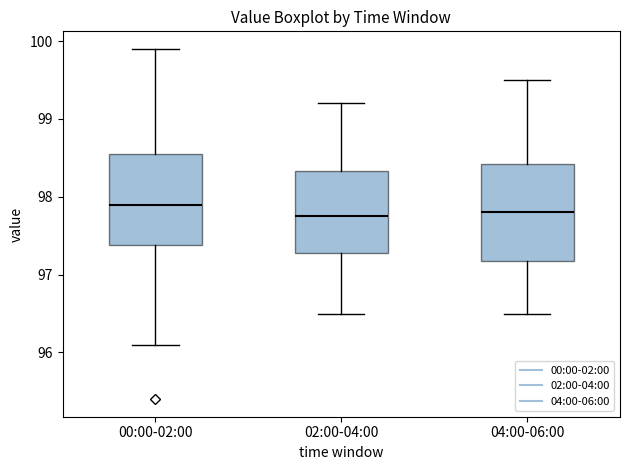

Where is the upper edge of the box for 00:00-02:00 on the y-axis? The values are not printed on the chart, so give them approximately, as read against the axis.

98.6